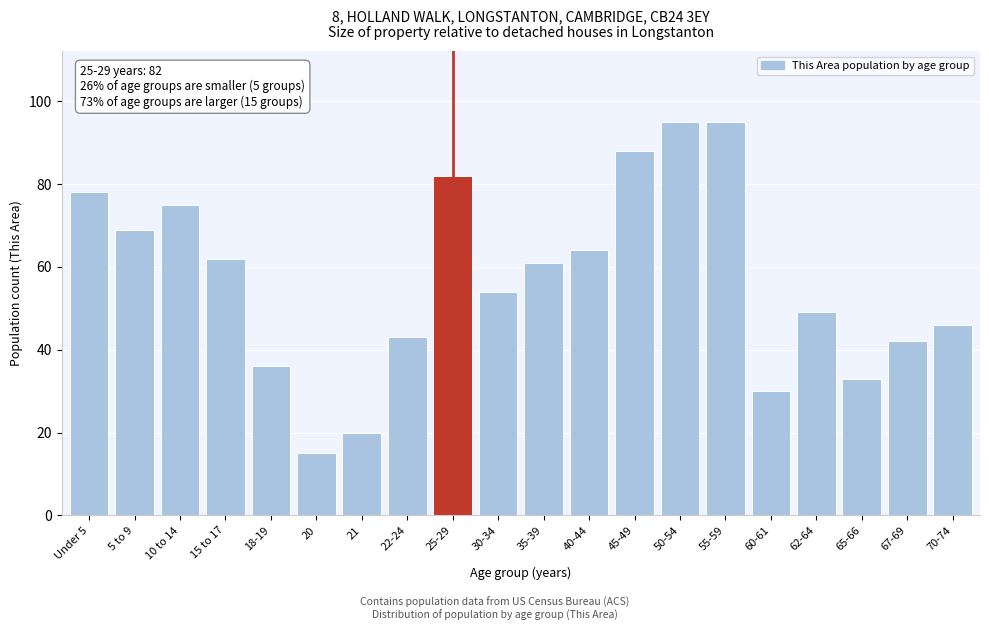

Reading left to right, transcribe all the data shown in this chart.

Under 5=78	5 to 9=69	10 to 14=75	15 to 17=62	18-19=36	20=15	21=20	22-24=43	25-29=82	30-34=54	35-39=61	40-44=64	45-49=88	50-54=95	55-59=95	60-61=30	62-64=49	65-66=33	67-69=42	70-74=46